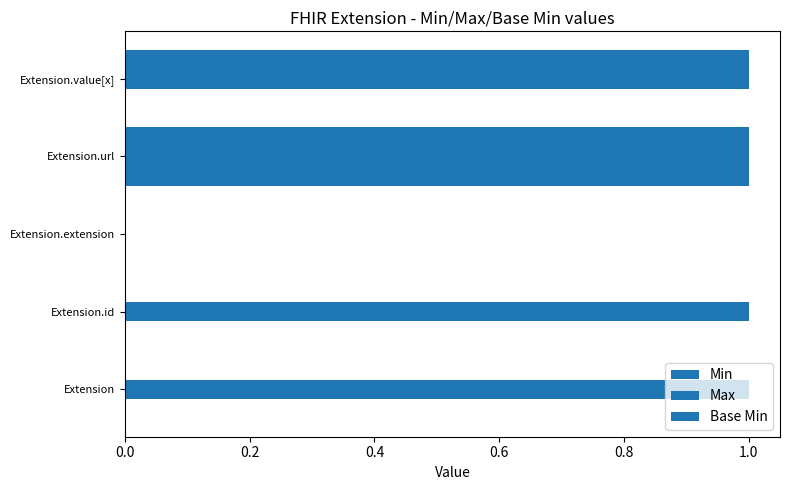

Which series has the largest total across all categories?

Max